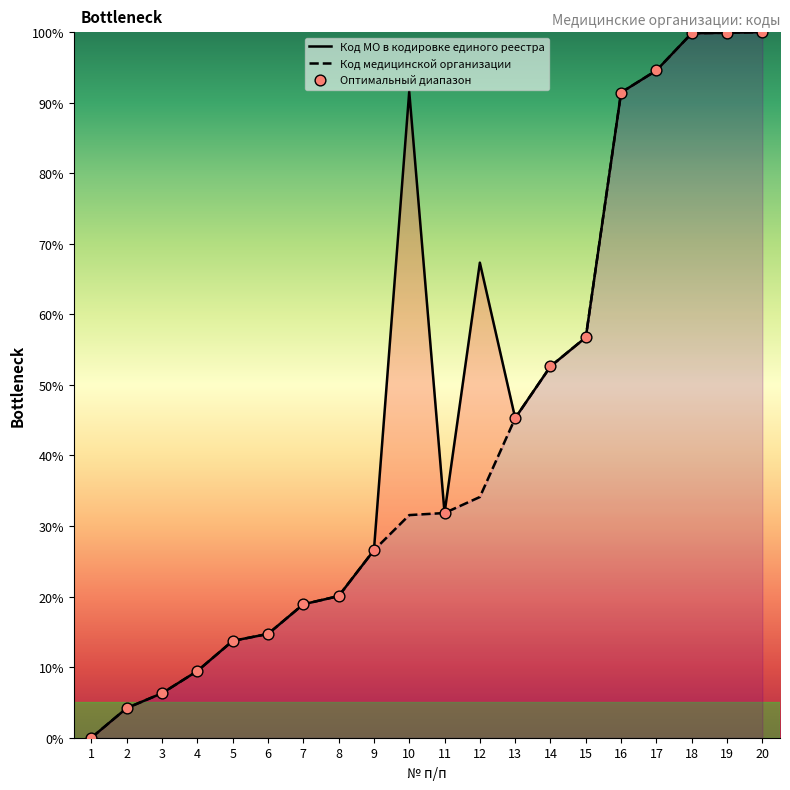

Which series has the widest spread of Y values?

Код МО в кодировке единого реестра